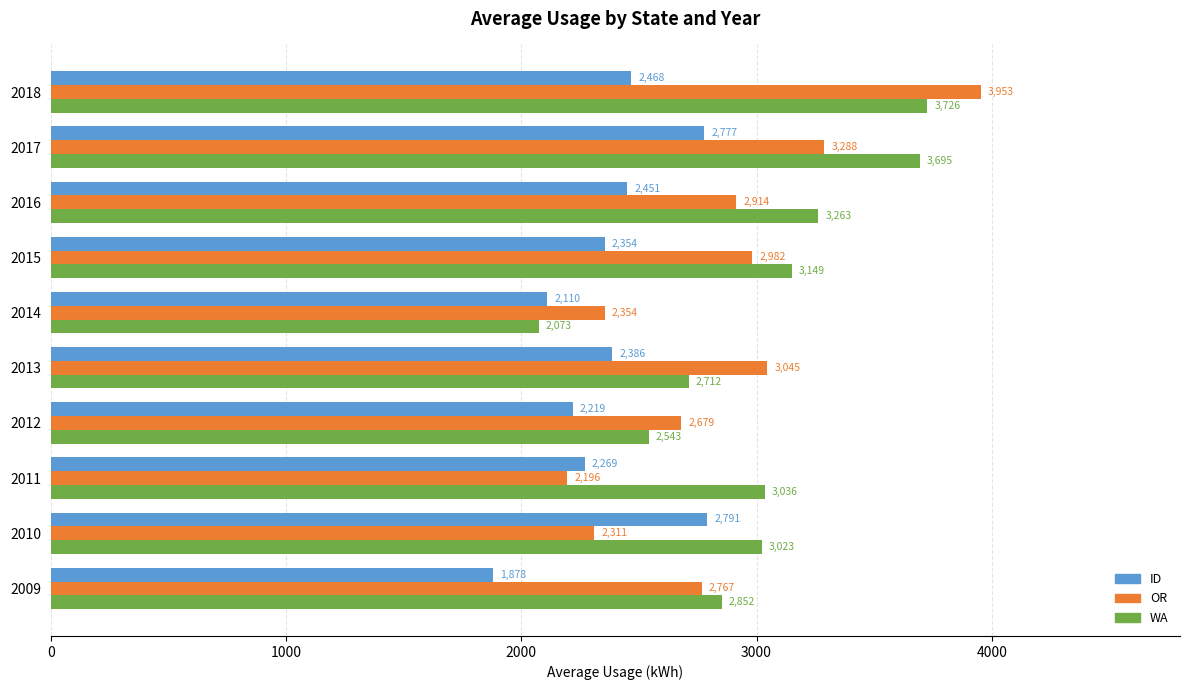

List the labels in order of ID value, smallest first.

2009, 2014, 2012, 2011, 2015, 2013, 2016, 2018, 2017, 2010